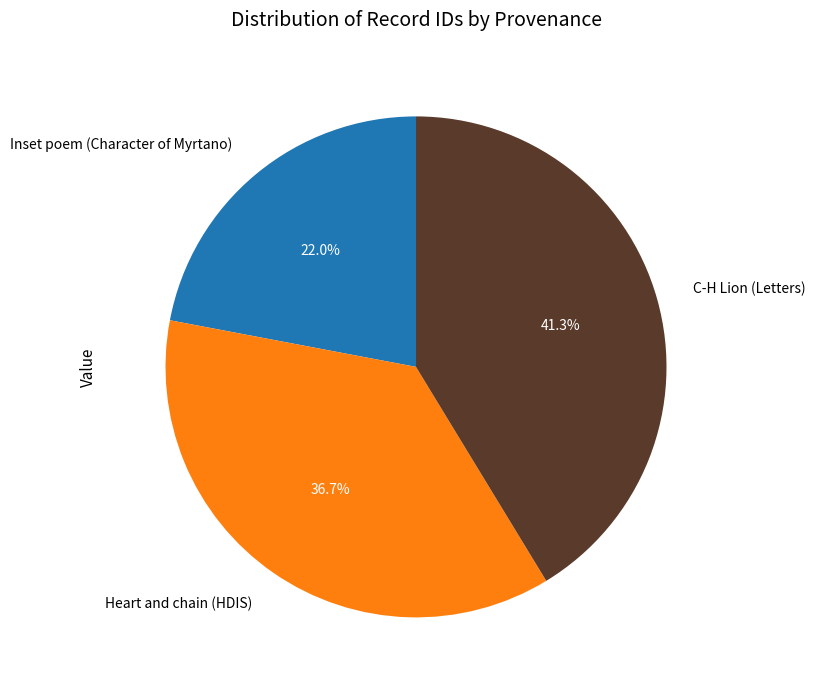

What percentage is the C-H Lion (Letters) slice, to the nearest percent?

41%